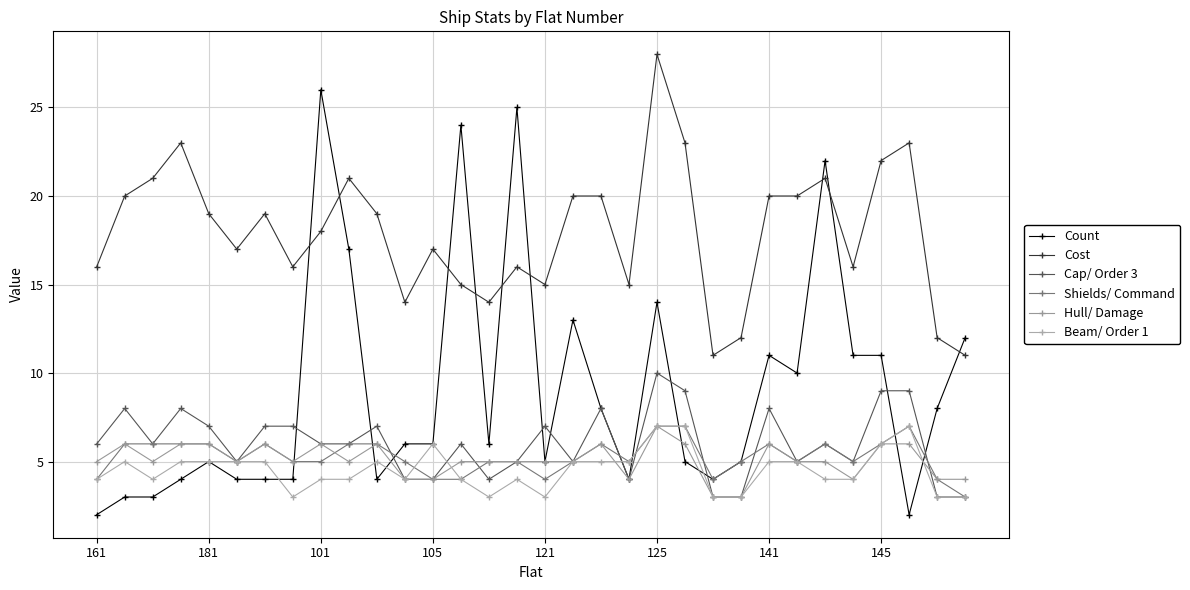

What are all the series names shown in the legend?

Count, Cost, Cap/ Order 3, Shields/ Command, Hull/ Damage, Beam/ Order 1